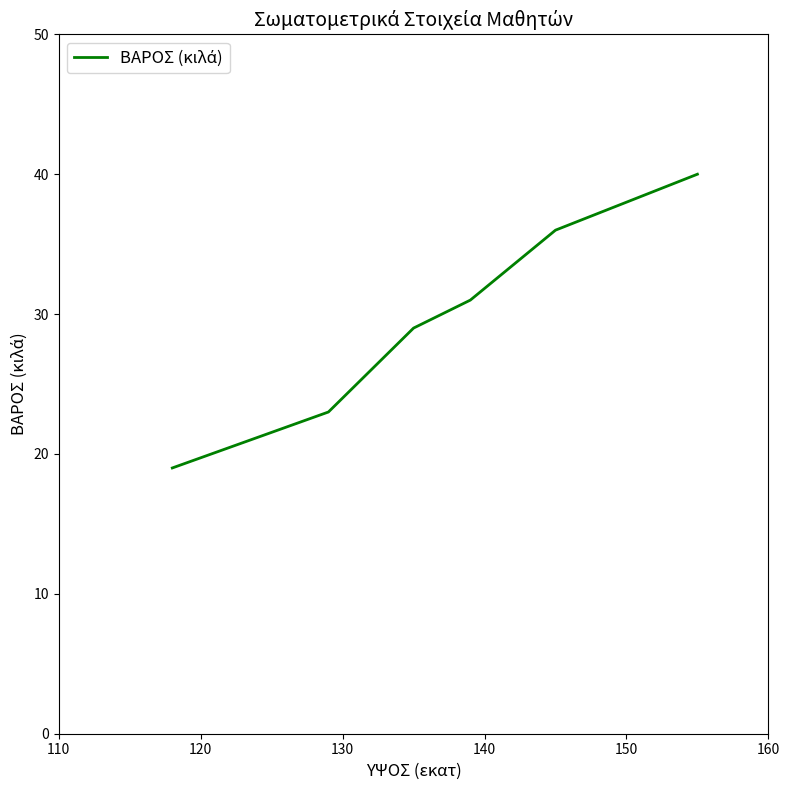

What is the difference between the second highest and minimum values?

17